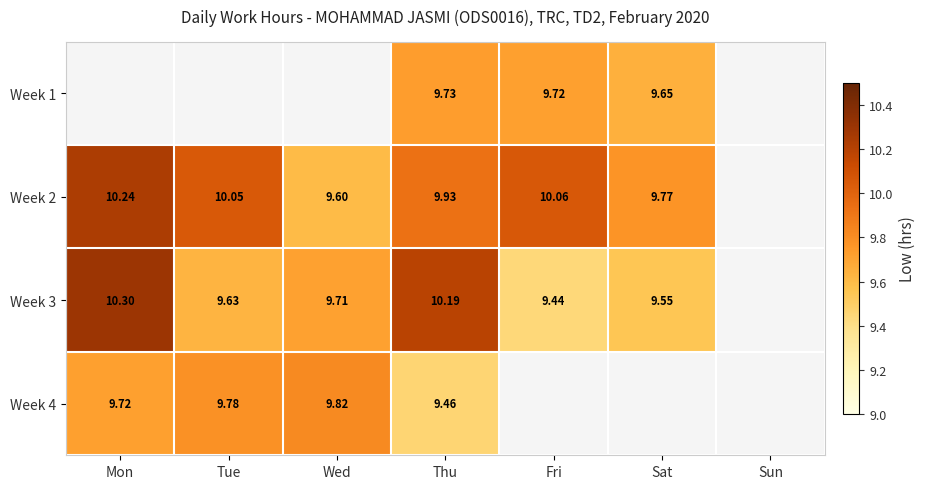

What is the difference between the highest and lowest values at Fri?

0.6